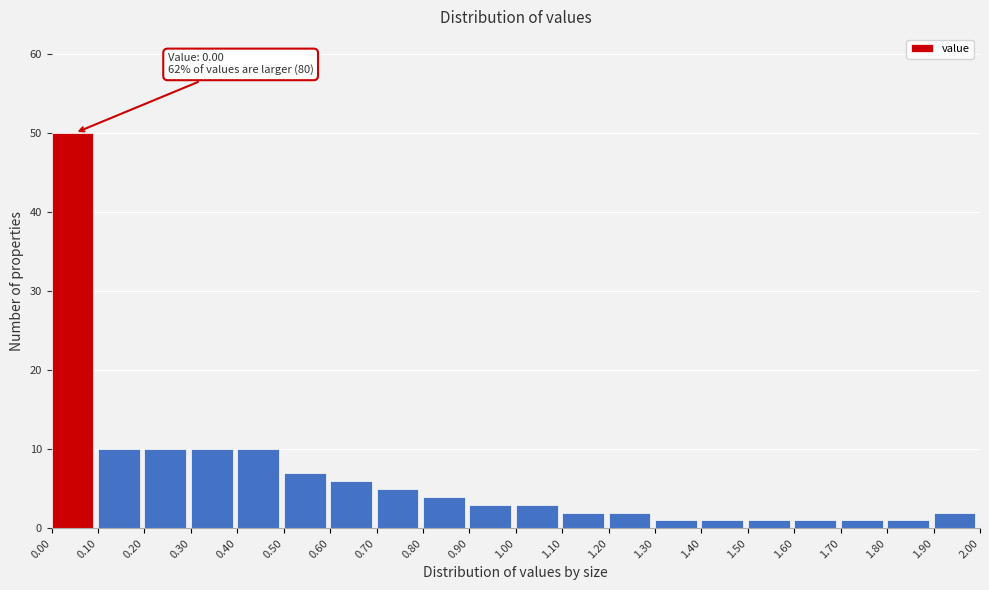

Which range on the x-axis has the tallest bar?

0.00 to 0.10